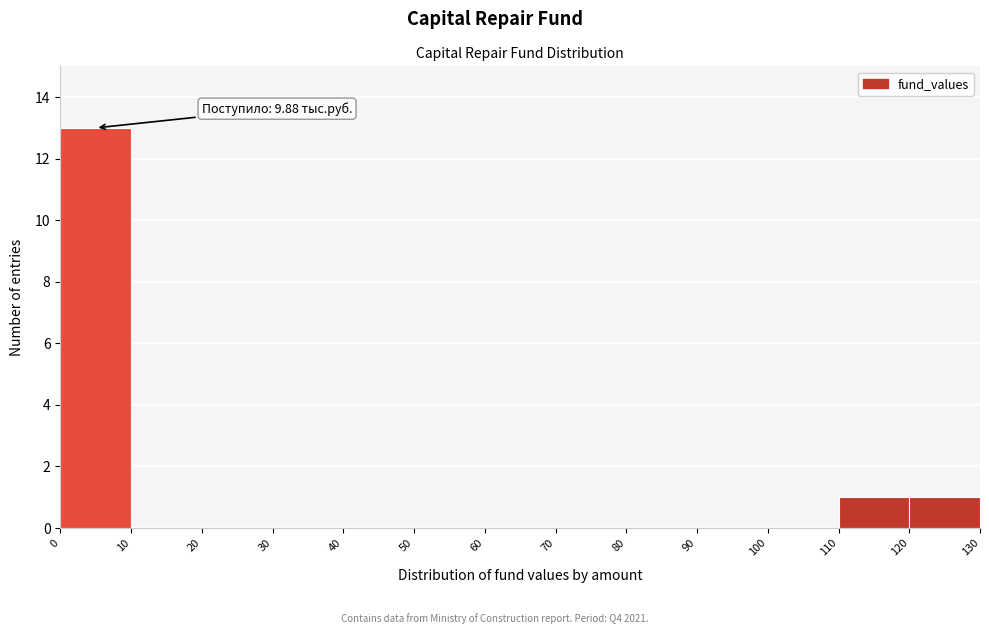

Which range on the x-axis has the tallest bar?

0 to 10